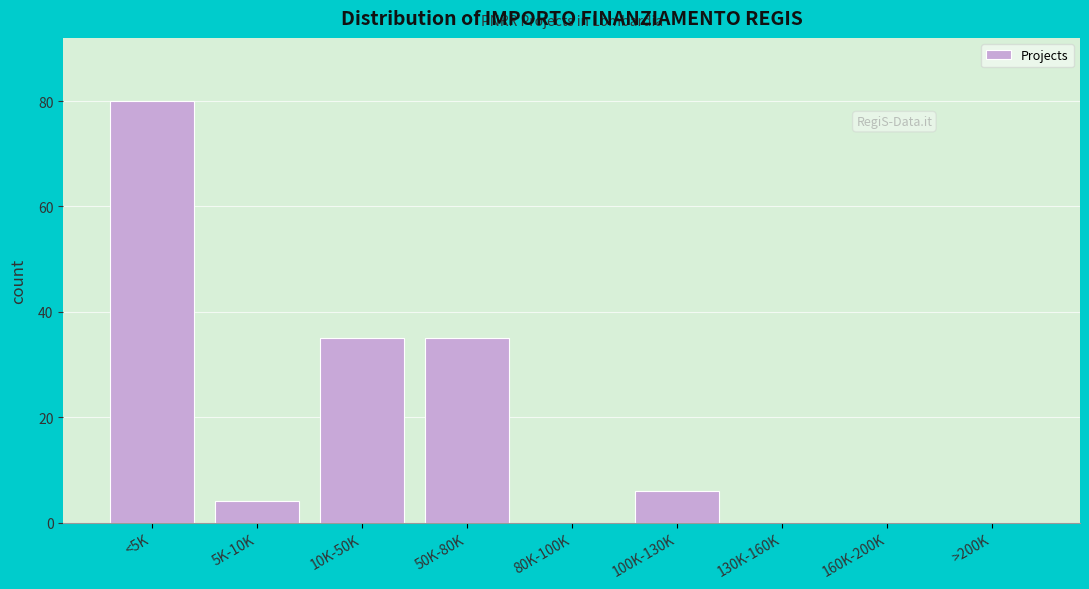

Reading left to right, list all the values displayed in this chart.

<5K=80	5K-10K=4	10K-50K=35	50K-80K=35	80K-100K=0	100K-130K=6	130K-160K=0	160K-200K=0	>200K=0